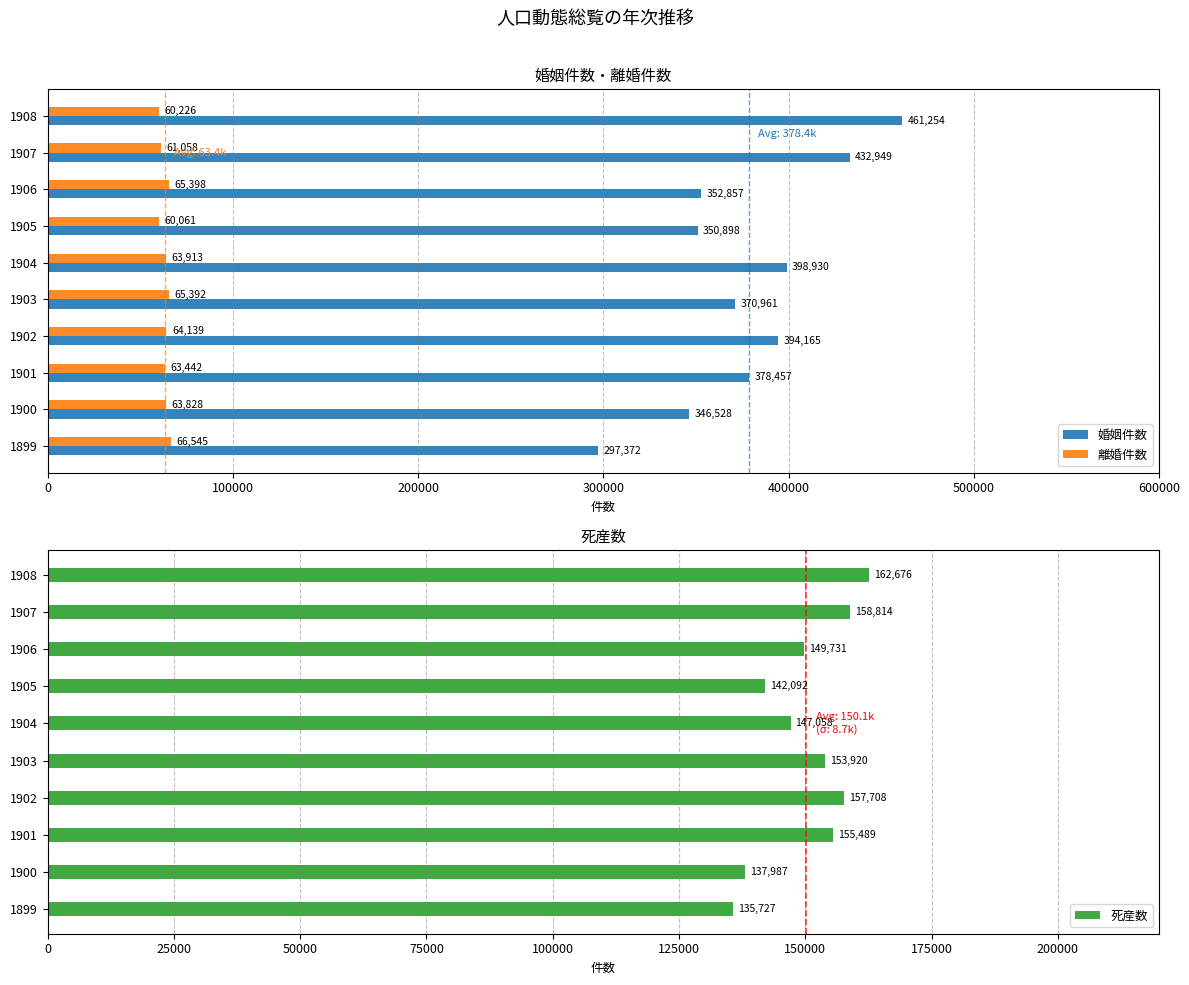

Rank the categories by 離婚件数 value from lowest to highest.

1905, 1908, 1907, 1901, 1900, 1904, 1902, 1903, 1906, 1899